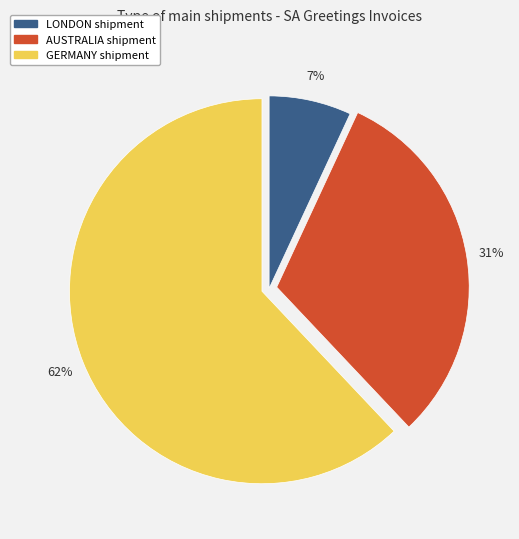

Does any single category account for the majority?

Yes